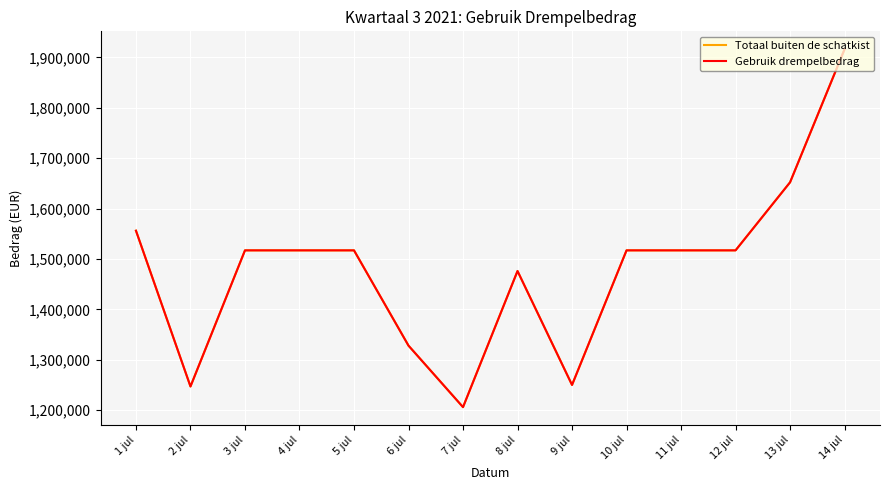

At which label does Totaal buiten de schatkist first exceed 1517010?

1 jul